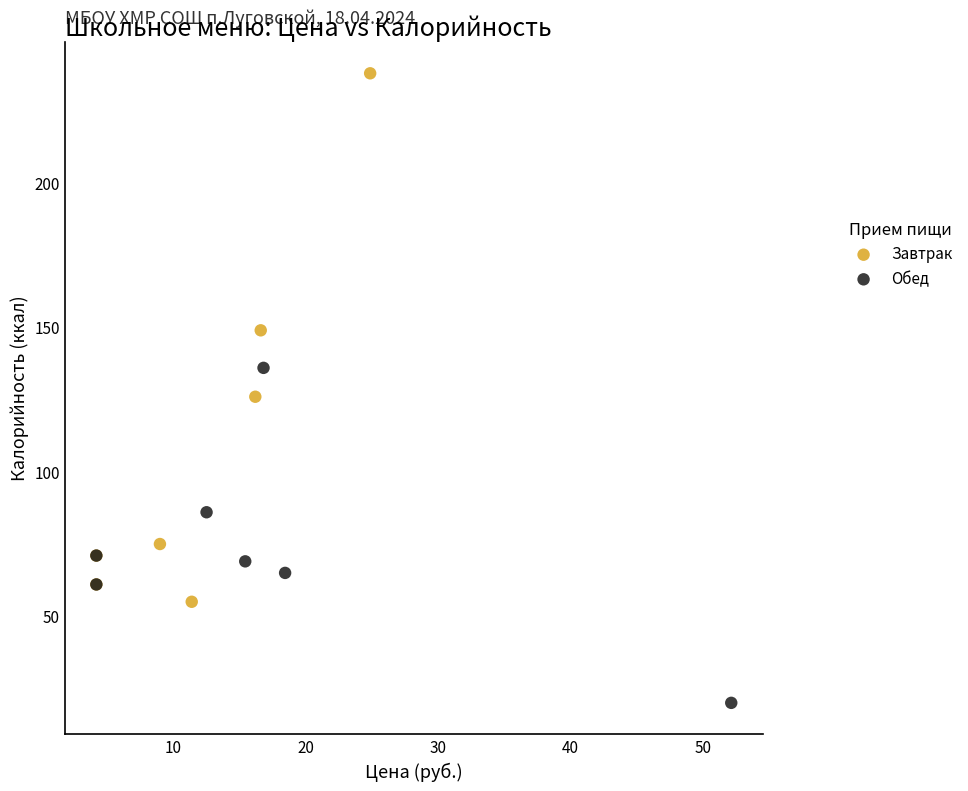

Which series contains the highest Y value?

Завтрак